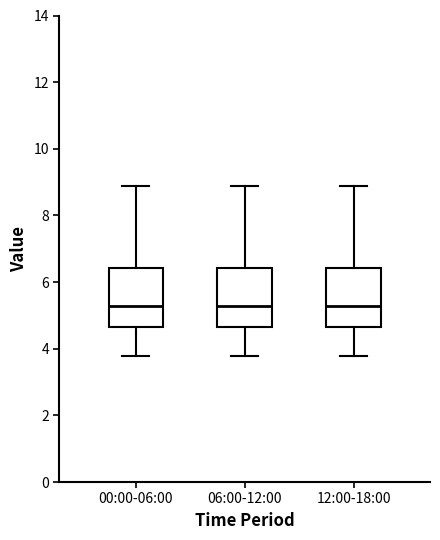

Reading left to right, transcribe this box plot: for each box, give where its median line is, the range the box spans, and where its two whiskers end, as read against the y-axis. The values are not printed on the chart, so give them approximately, as read against the axis.

00:00-06:00: median 5.2, box 4.6 to 6.4, whiskers 3.8 to 8.8
06:00-12:00: median 5.2, box 4.6 to 6.4, whiskers 3.8 to 8.8
12:00-18:00: median 5.2, box 4.6 to 6.4, whiskers 3.8 to 8.8